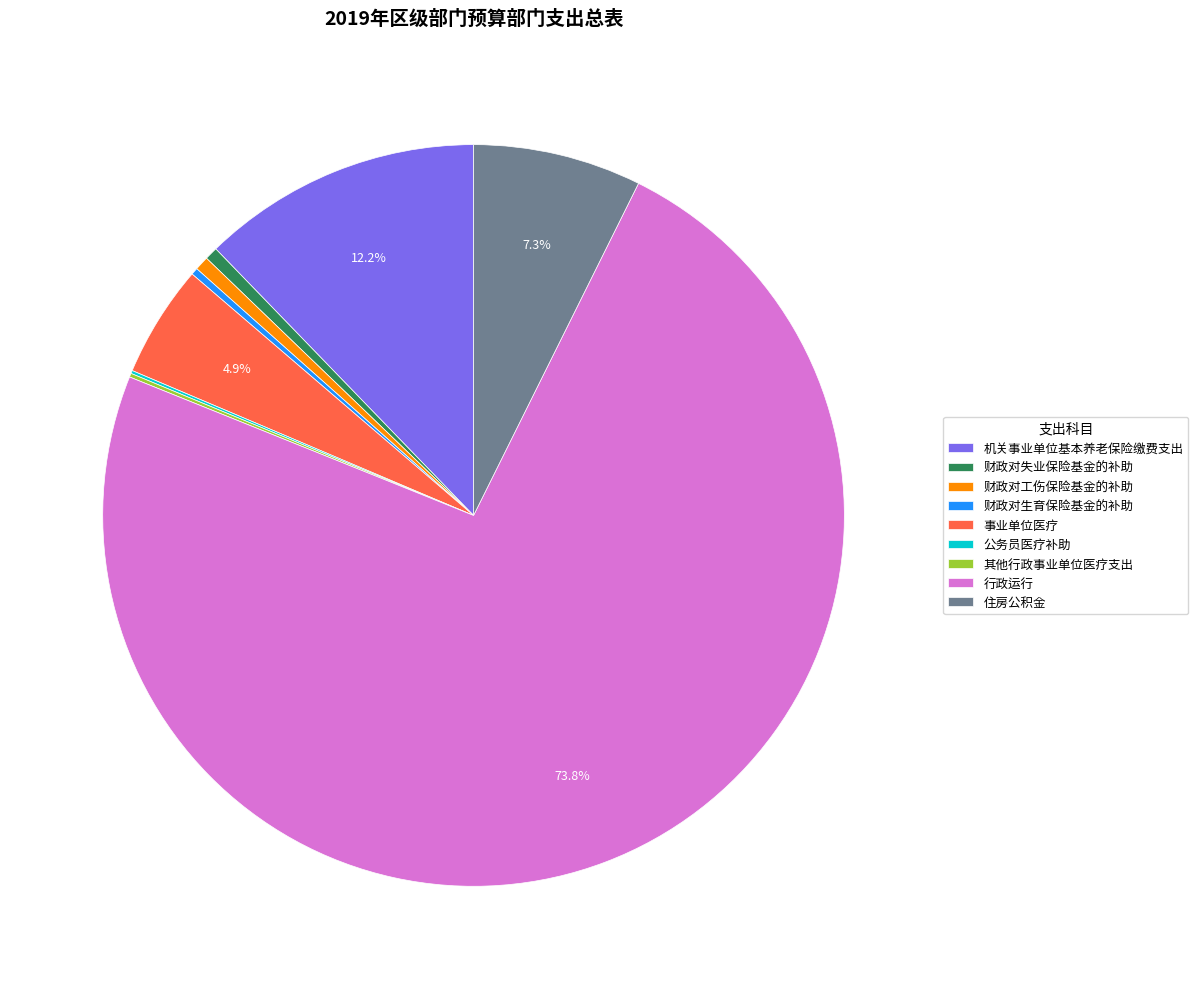

Does any single category account for the majority?

Yes